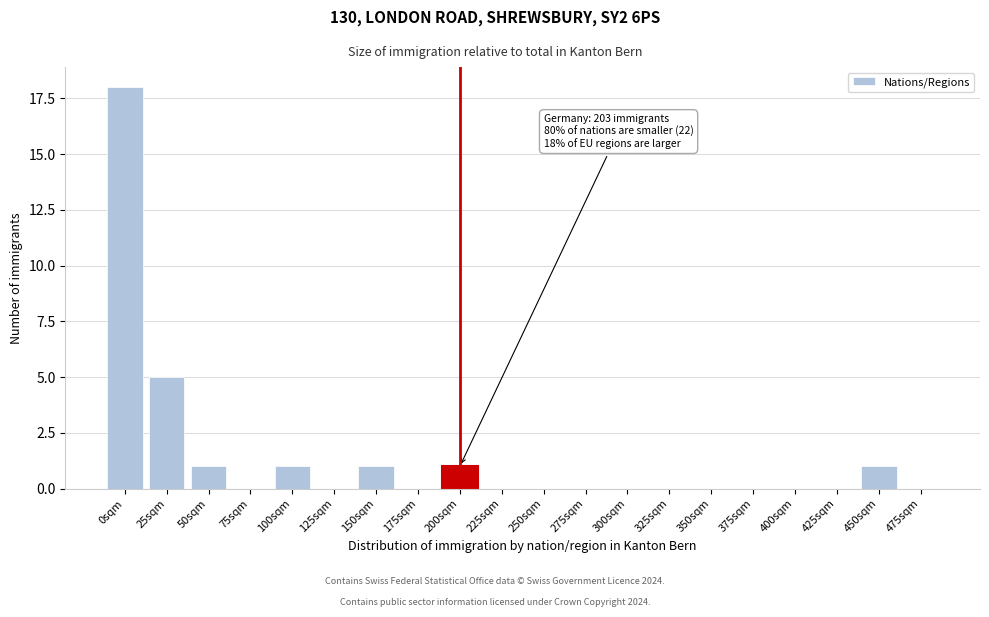

Reading left to right, list all the values displayed in this chart.

0sqm=18	25sqm=5	50sqm=1	75sqm=0	100sqm=1	125sqm=0	150sqm=1	175sqm=0	200sqm=1	225sqm=0	250sqm=0	275sqm=0	300sqm=0	325sqm=0	350sqm=0	375sqm=0	400sqm=0	425sqm=0	450sqm=1	475sqm=0